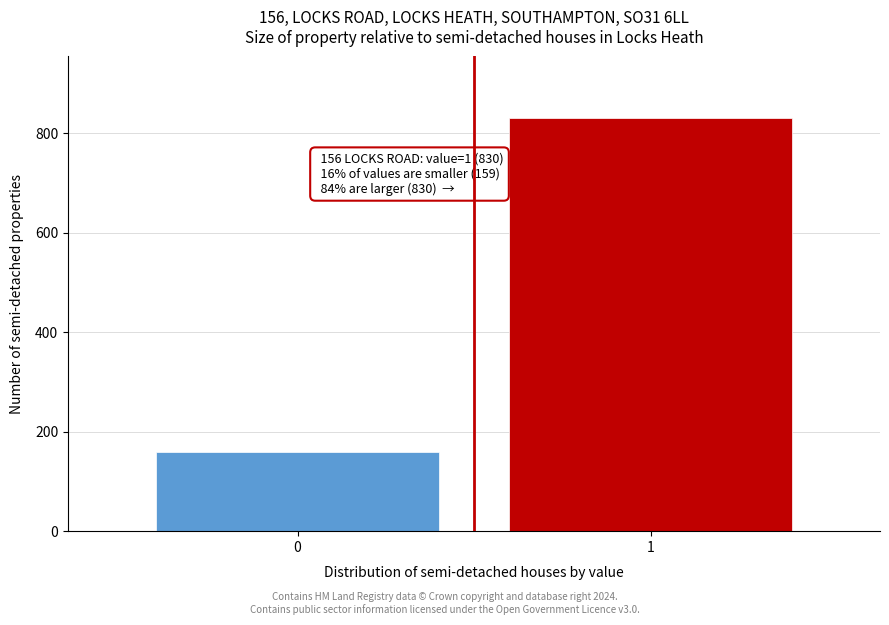

Reading right to left, transcribe all the data shown in this chart.

830	159